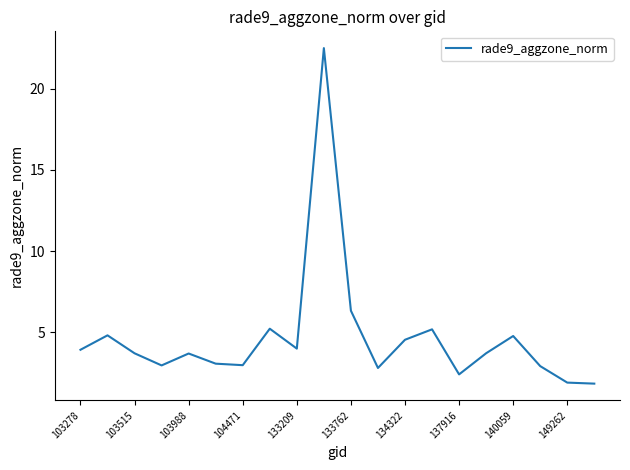

What is the difference between the maximum and minimum values?

20.7